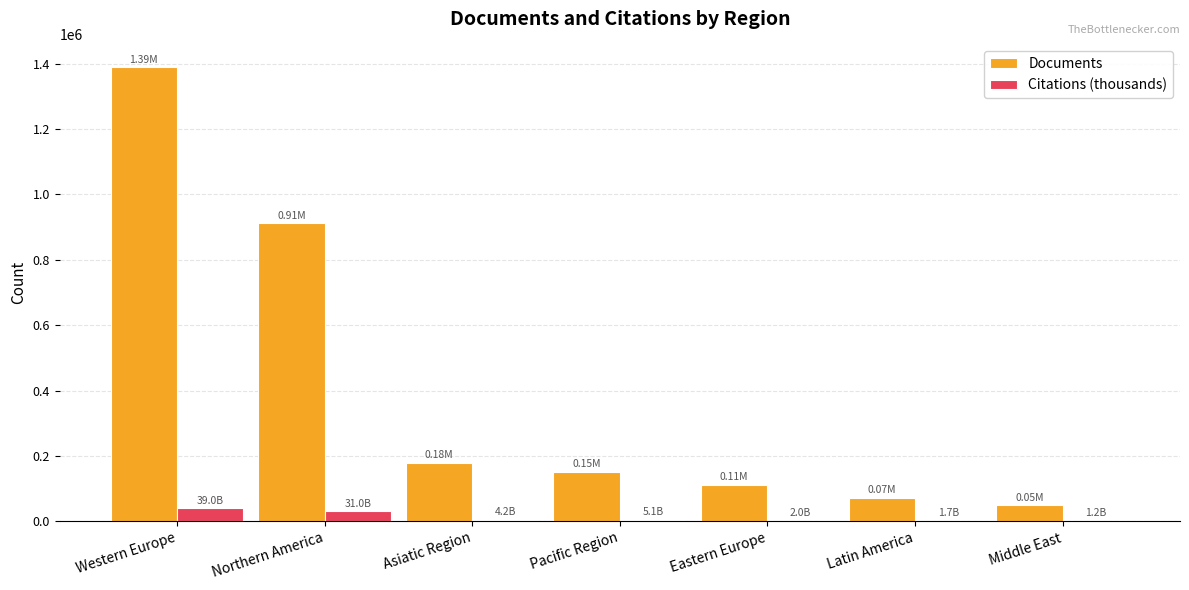

What is the sum of all Citations (thousands) values?

84247.9